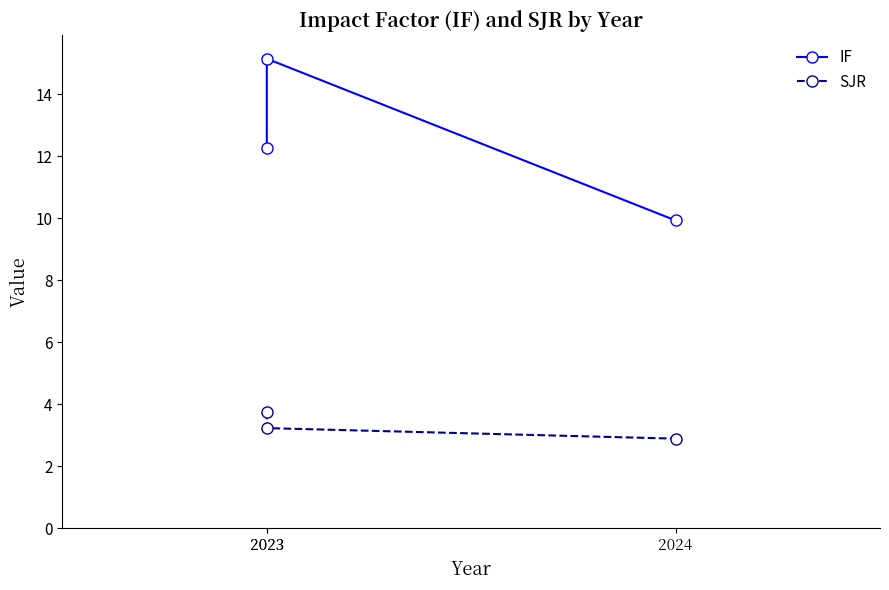

Which category has the lowest value in the IF series?

2024